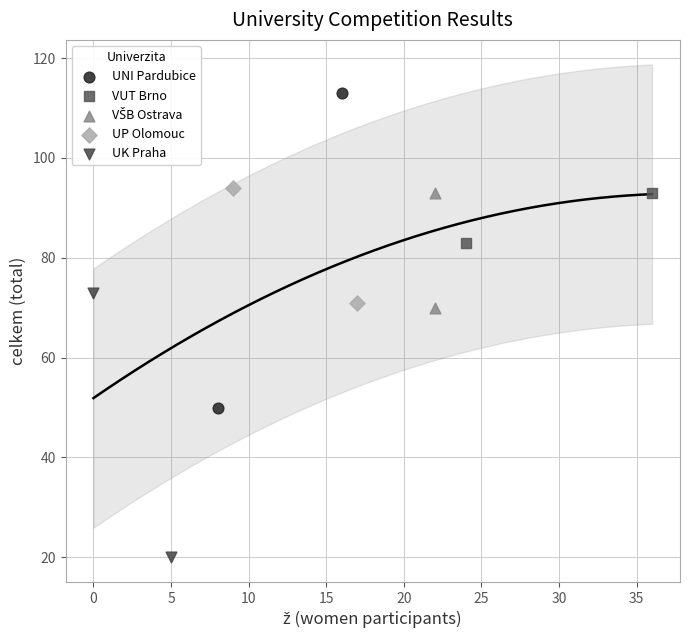

Which series contains the lowest Y value?

UK Praha